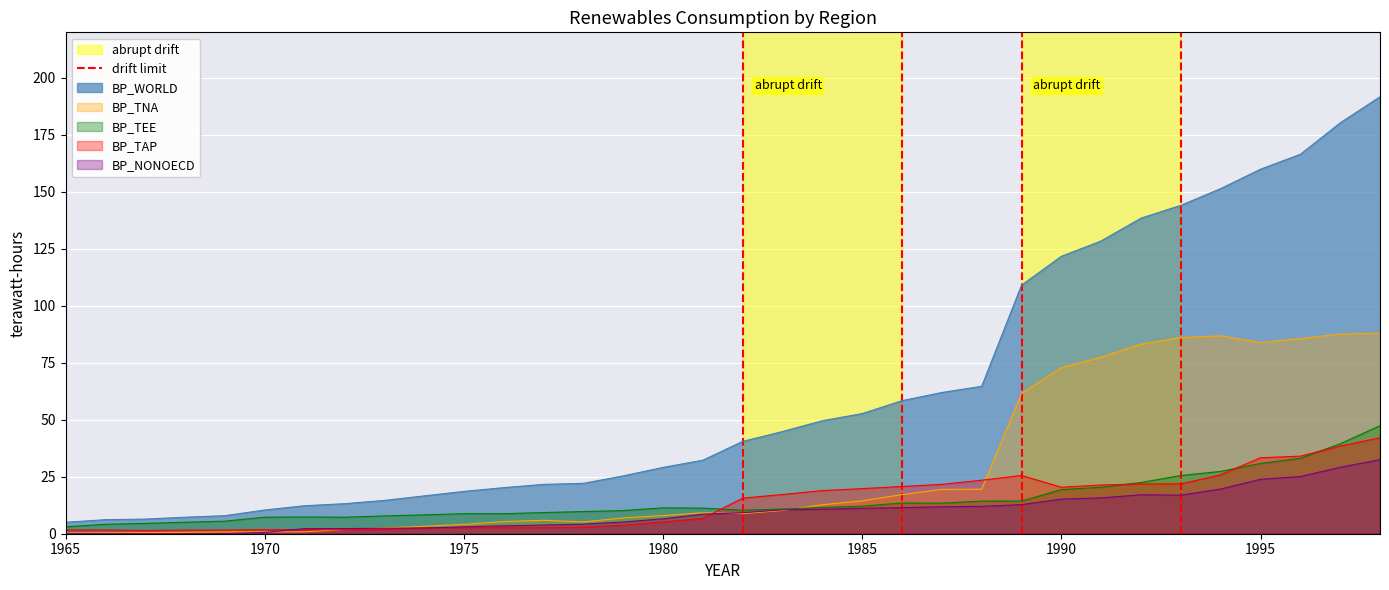

What is the maximum value for BP_TAP?

42.1